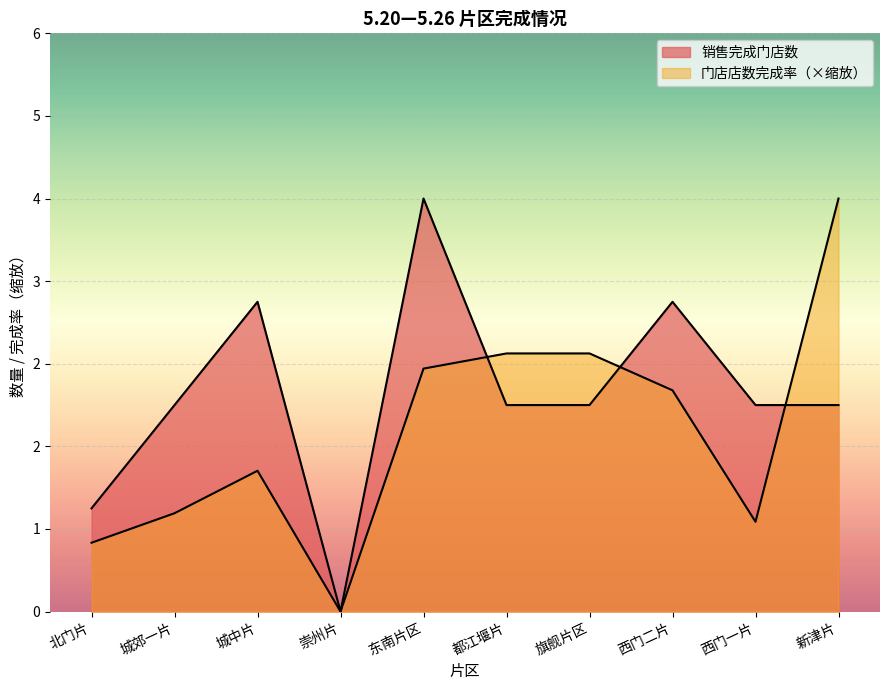

True or false: 门店店数完成率 and 销售完成门店数 intersect in this chart.

True